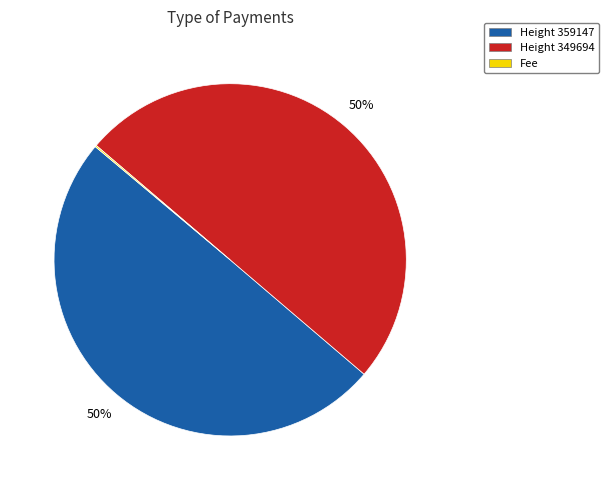

To the nearest percent, what is the average slice percentage?

33%